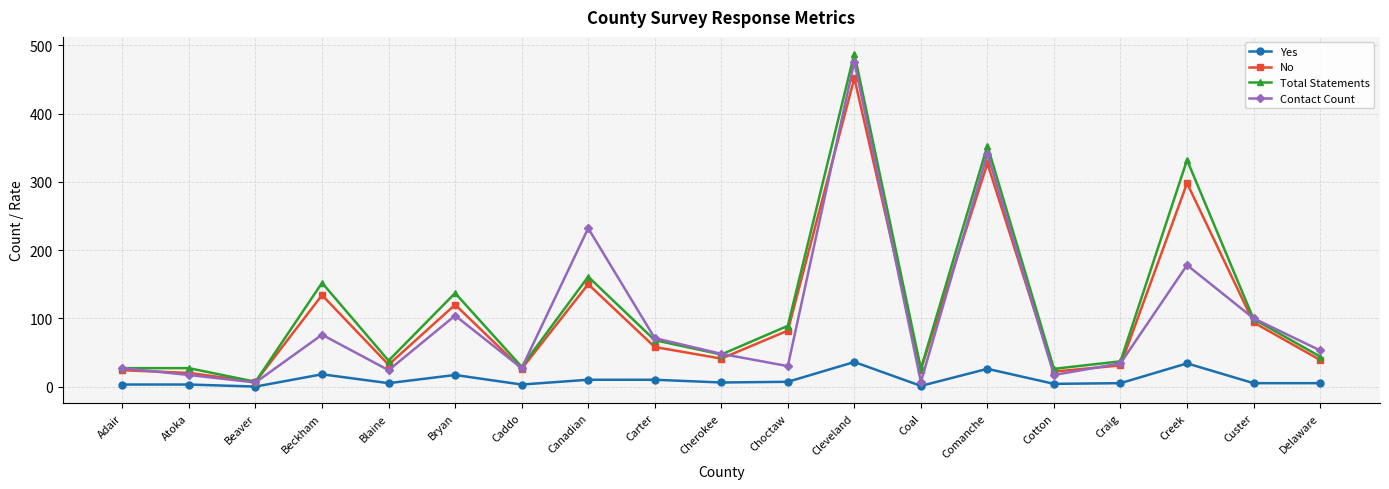

In No, how many points are lower than both neighbors (excluding endpoints)?

6